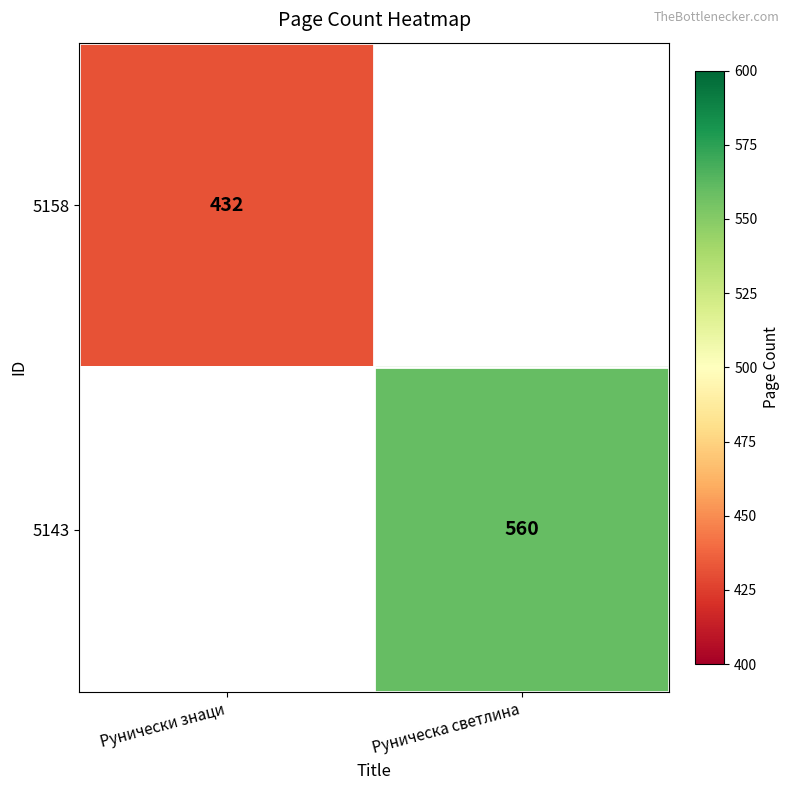

The value of 5143 at Руническа светлина is 560. True or false?

True